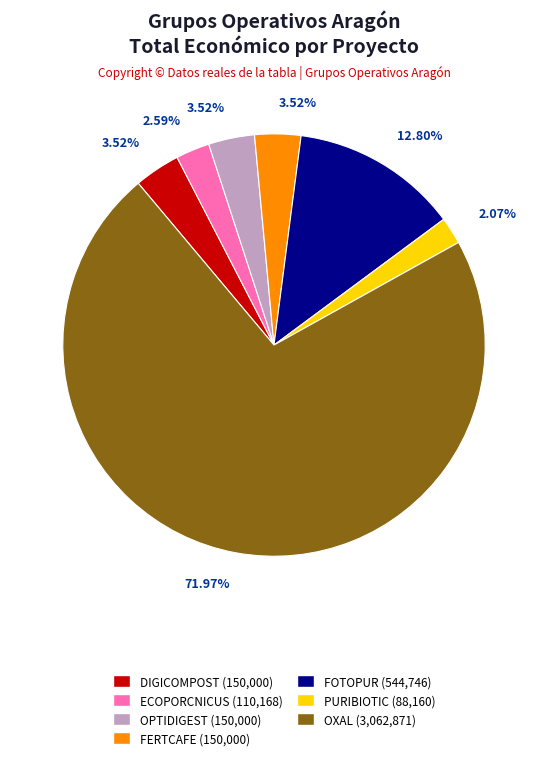

How many segments does this pie chart have?

7